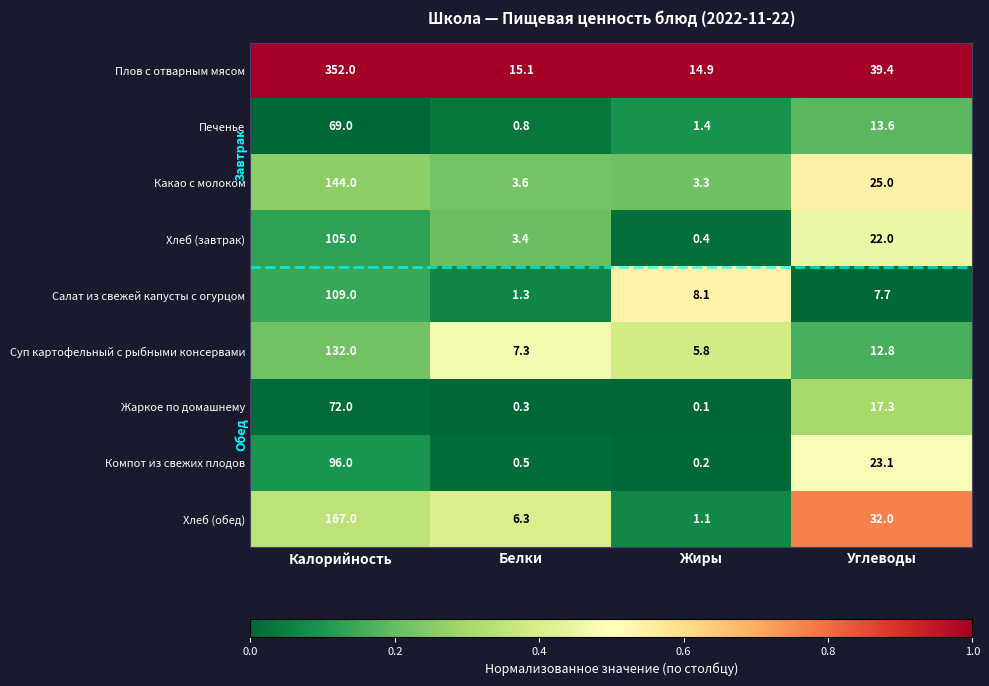

At which category is the sum across all series the highest?

Калорийность